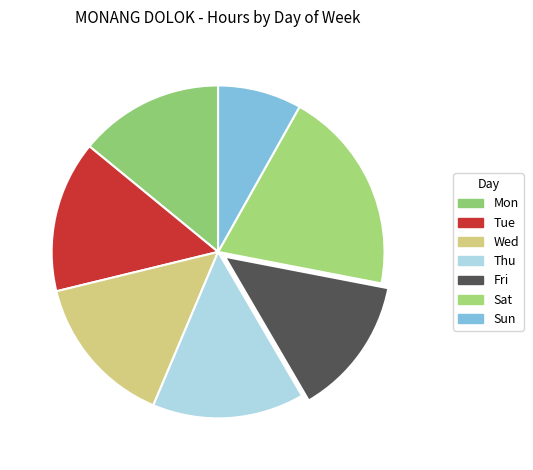

Approximately how many times larger is the value at Wed compared to Mon?

1.1